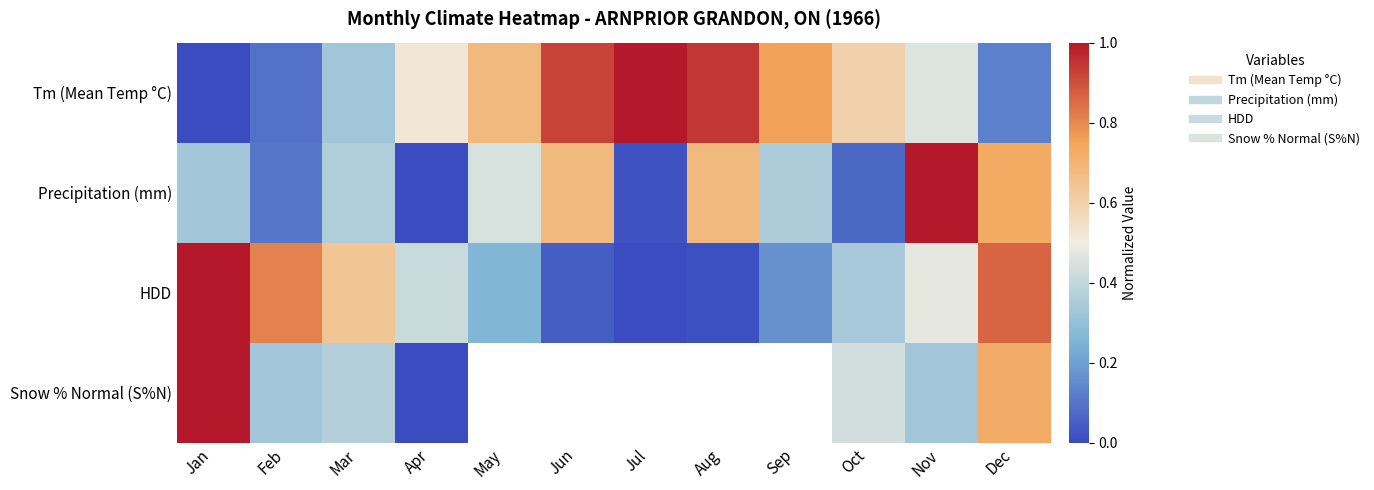

What is the difference between the second highest and minimum values in the Precipitation (mm) series?

0.7